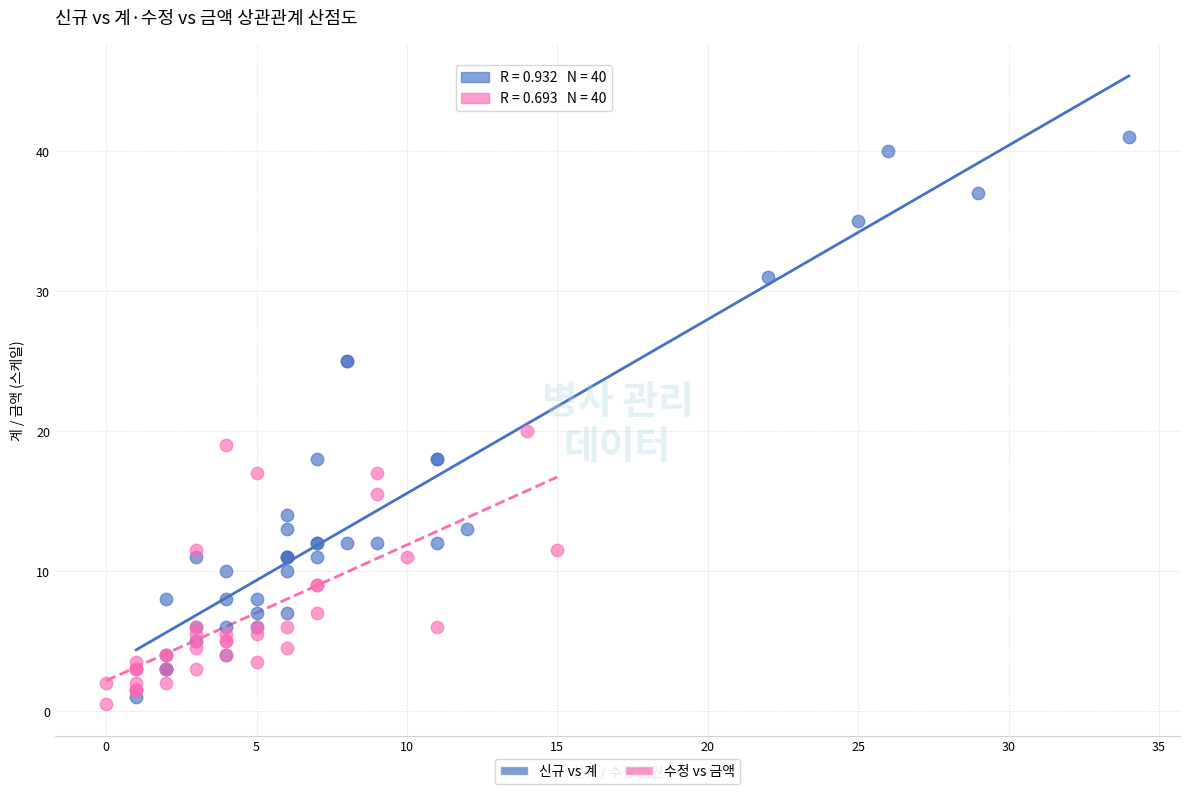

What are all the series names shown in the legend?

신규 vs 계, 수정 vs 금액